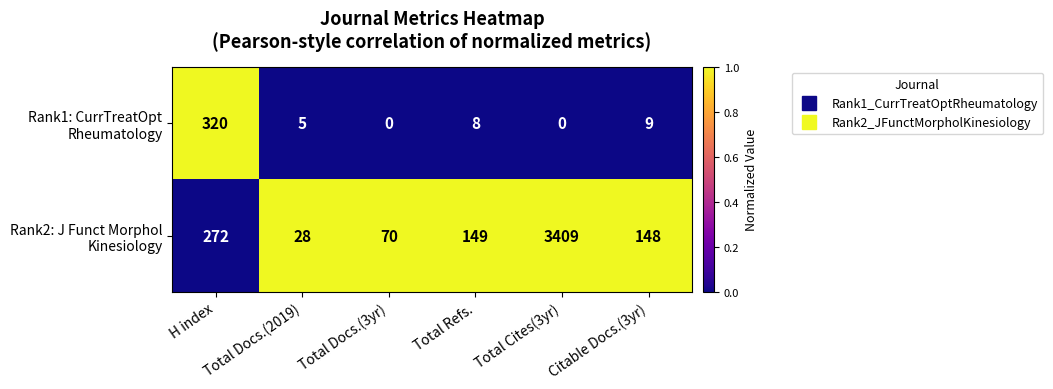

At which category is the sum across all series the highest?

Total Cites(3yr)